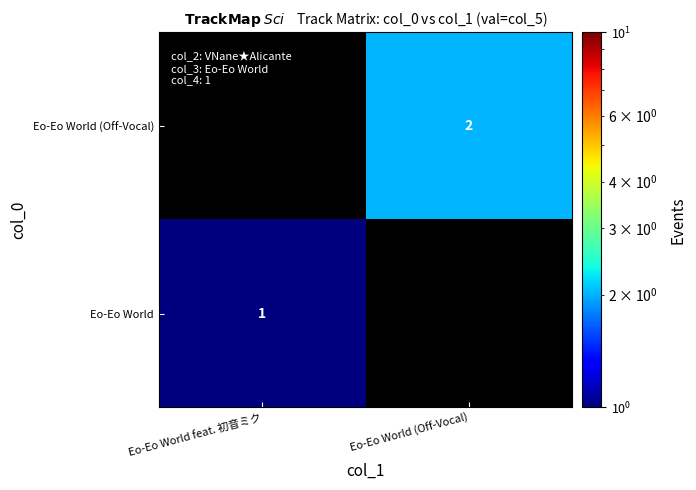

Is it true that Eo-Eo World equals 2 at Eo-Eo World feat. 初音ミク?

False